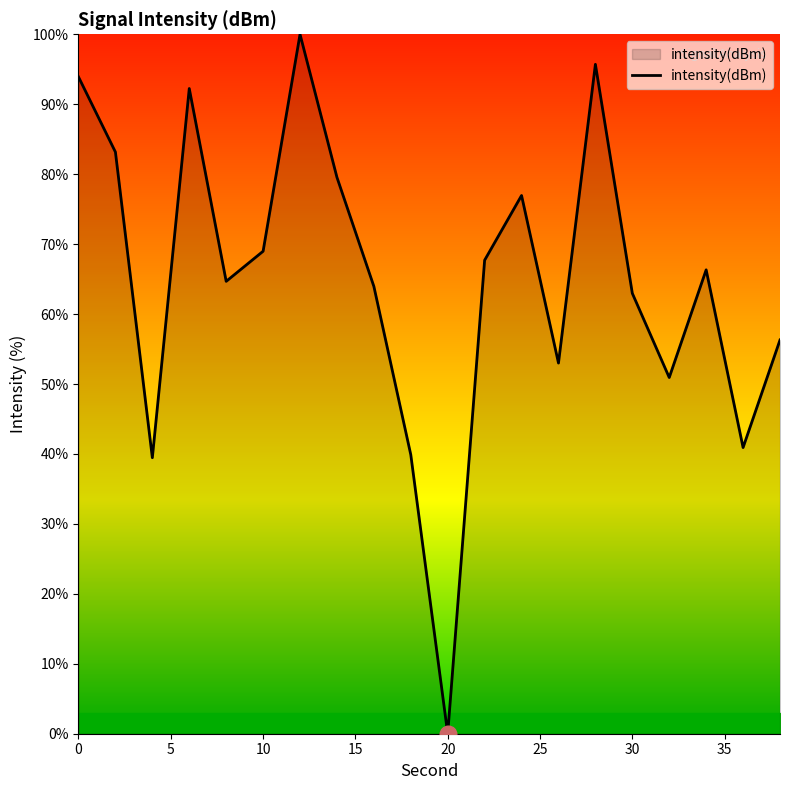

What is the difference between the maximum and minimum values?

100.0